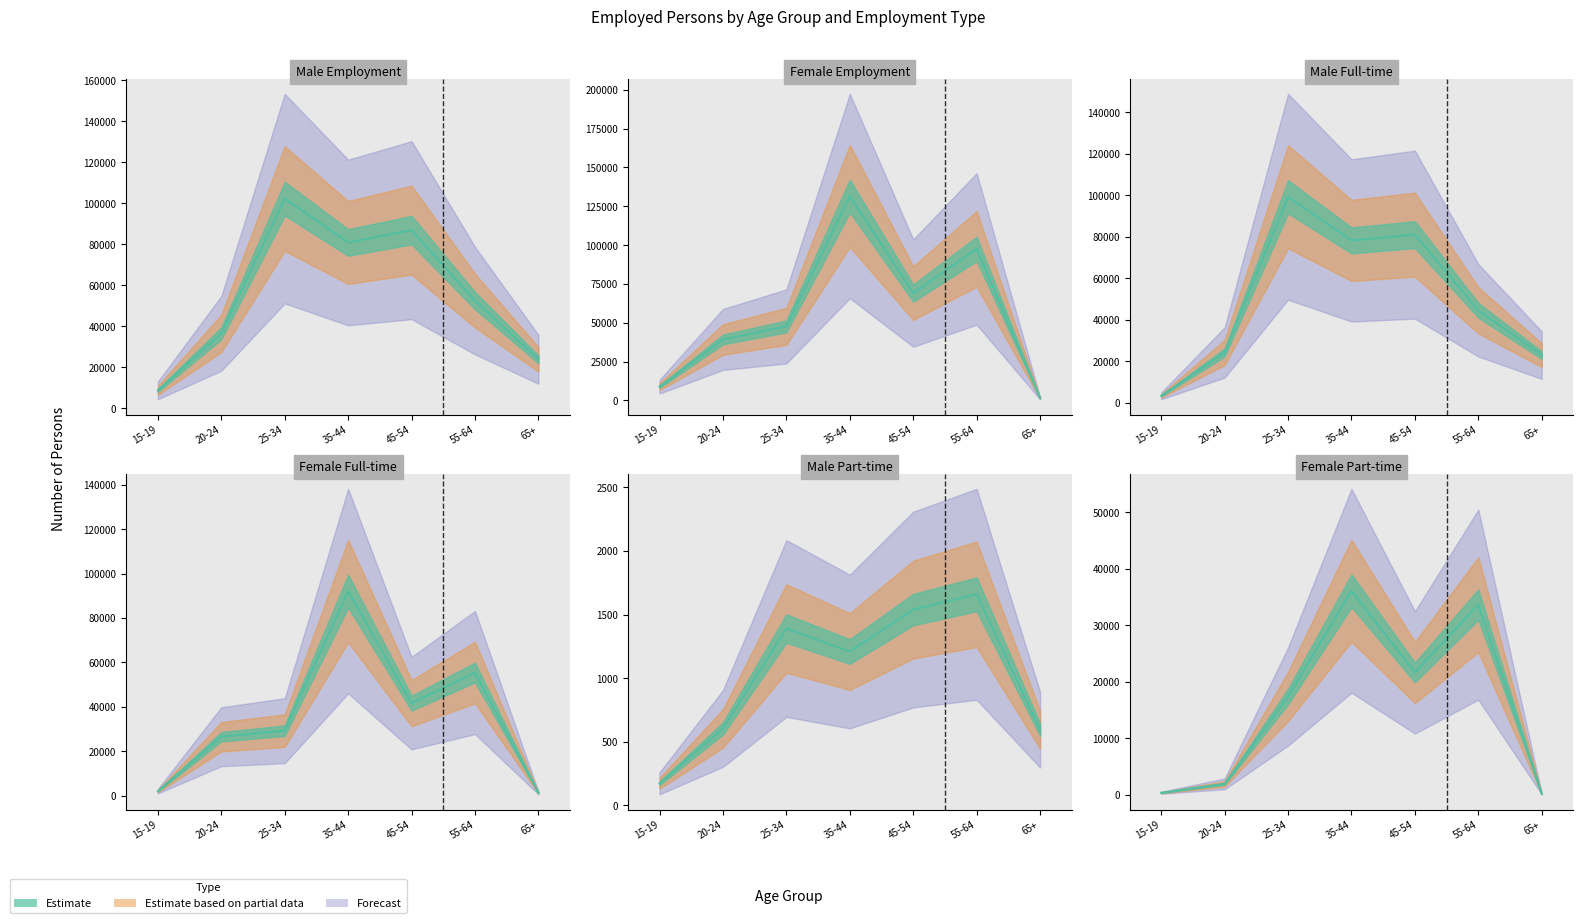

Between which two adjacent categories do Total_Male and Female_Full first intersect?

25-34 and 35-44